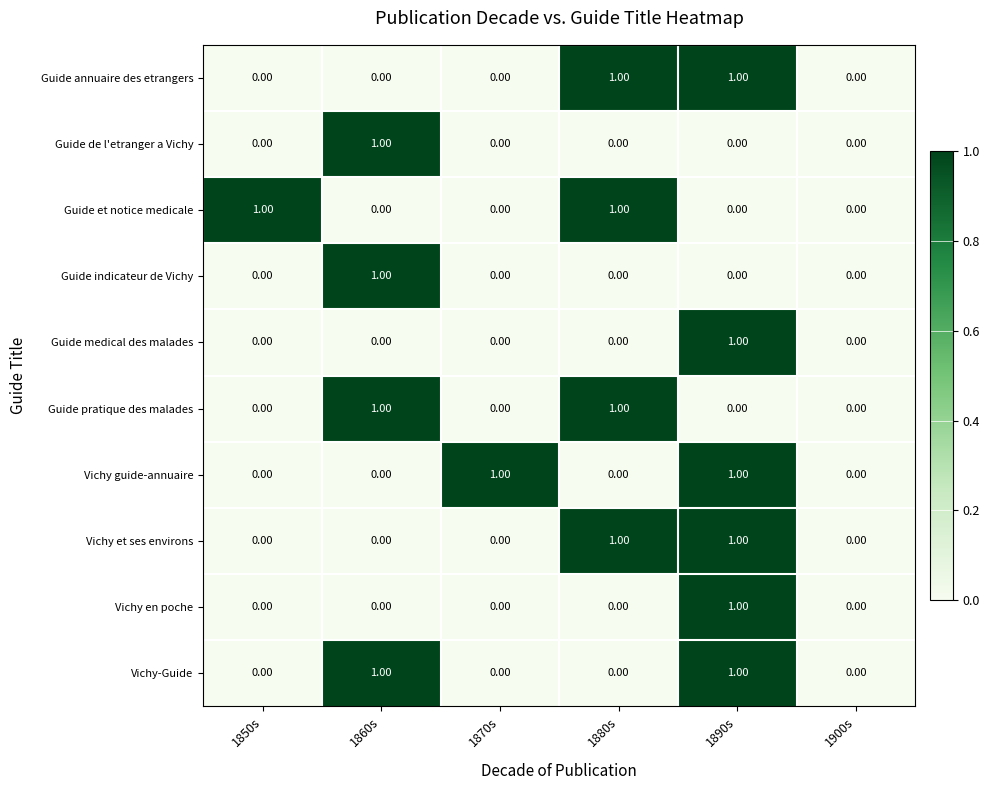

At which category is the sum across all series the highest?

1890s